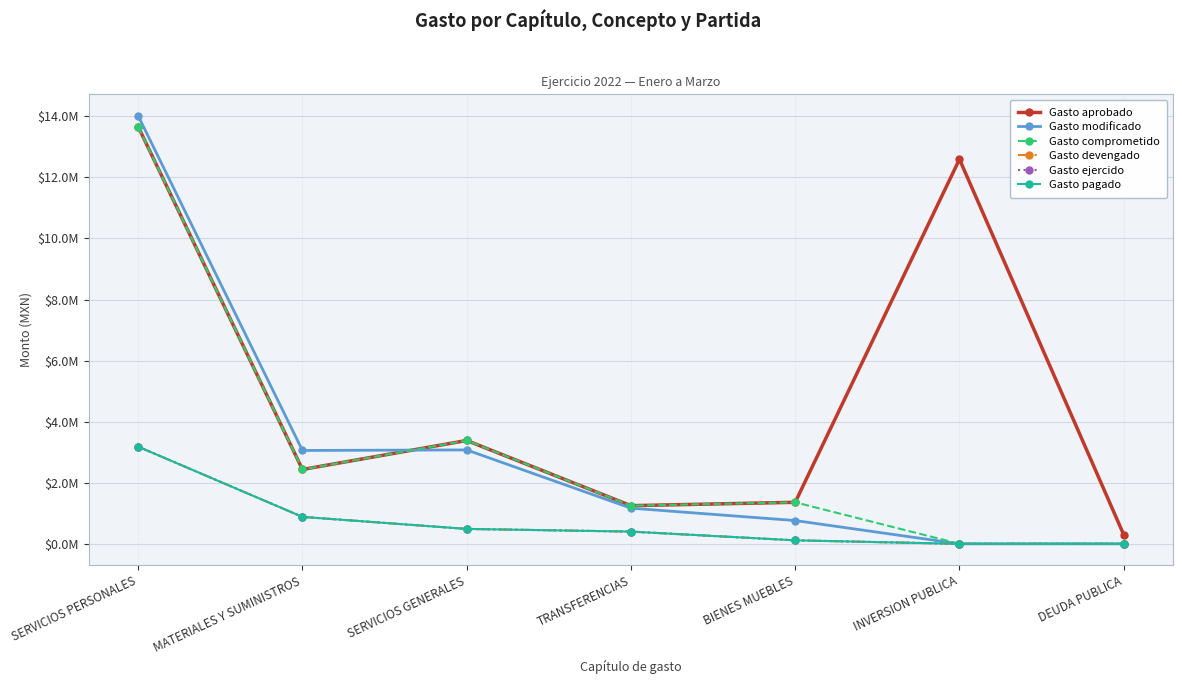

Rank the series at BIENES MUEBLES from lowest to highest value.

Gasto devengado, Gasto ejercido, Gasto pagado, Gasto modificado, Gasto aprobado, Gasto comprometido